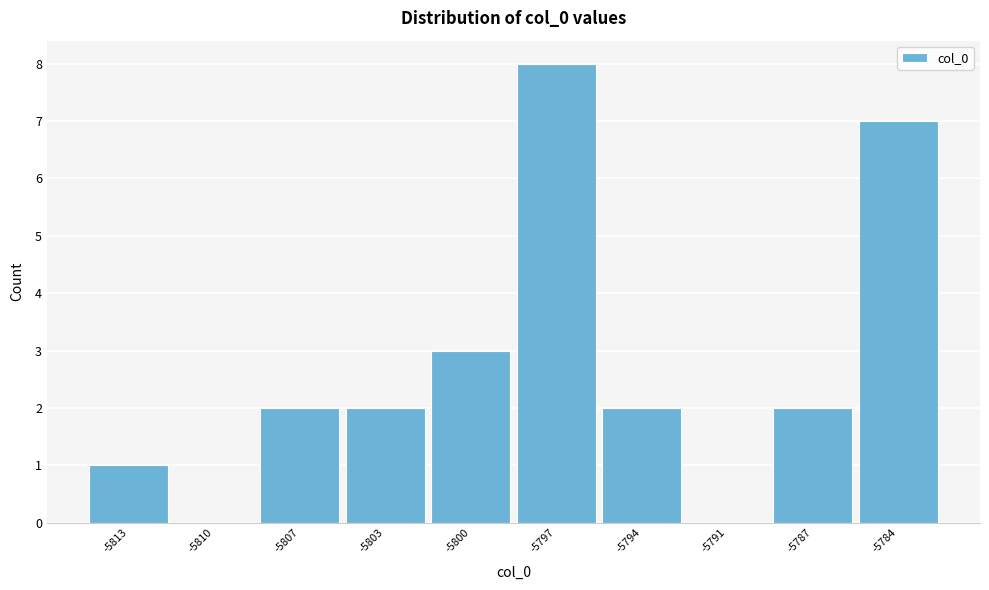

Reading left to right, what are all the values shown in this chart?

-5813=1	-5810=0	-5807=2	-5803=2	-5800=3	-5797=8	-5794=2	-5791=0	-5787=2	-5784=7